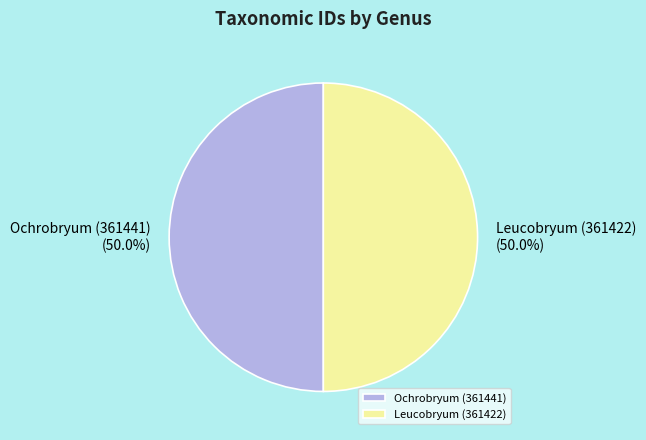

Count the number of slices in the pie.

2